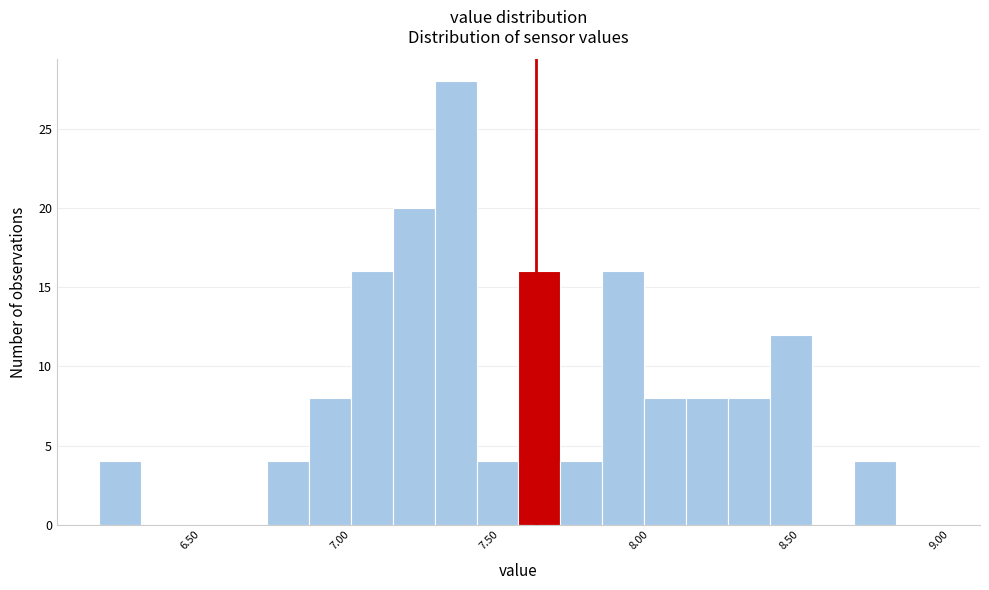

Read against the x-axis, roughly where is the centre of the tallest bar?

7.35